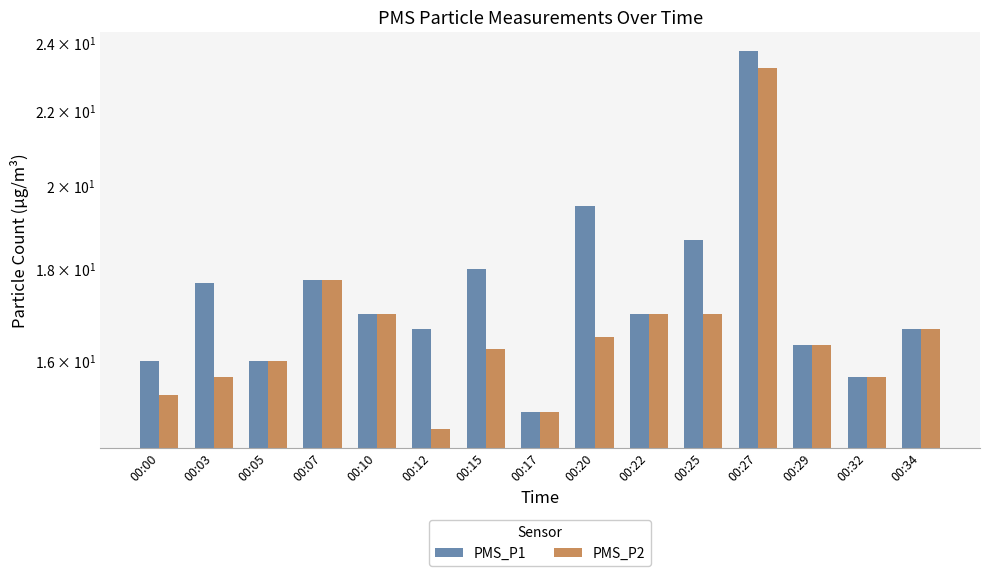

The value of PMS_P2 at 00:00 is 9.9. True or false?

False